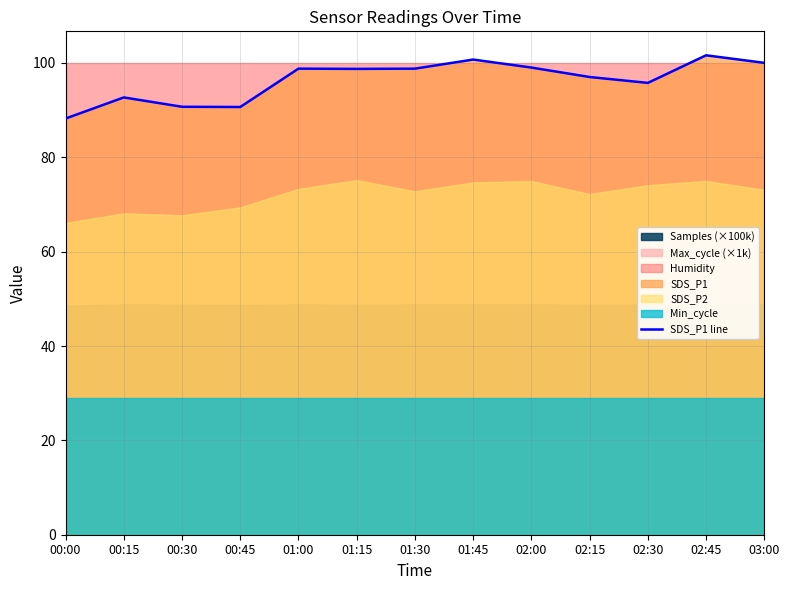

Between 01:15 and 01:30, which is larger?

01:30